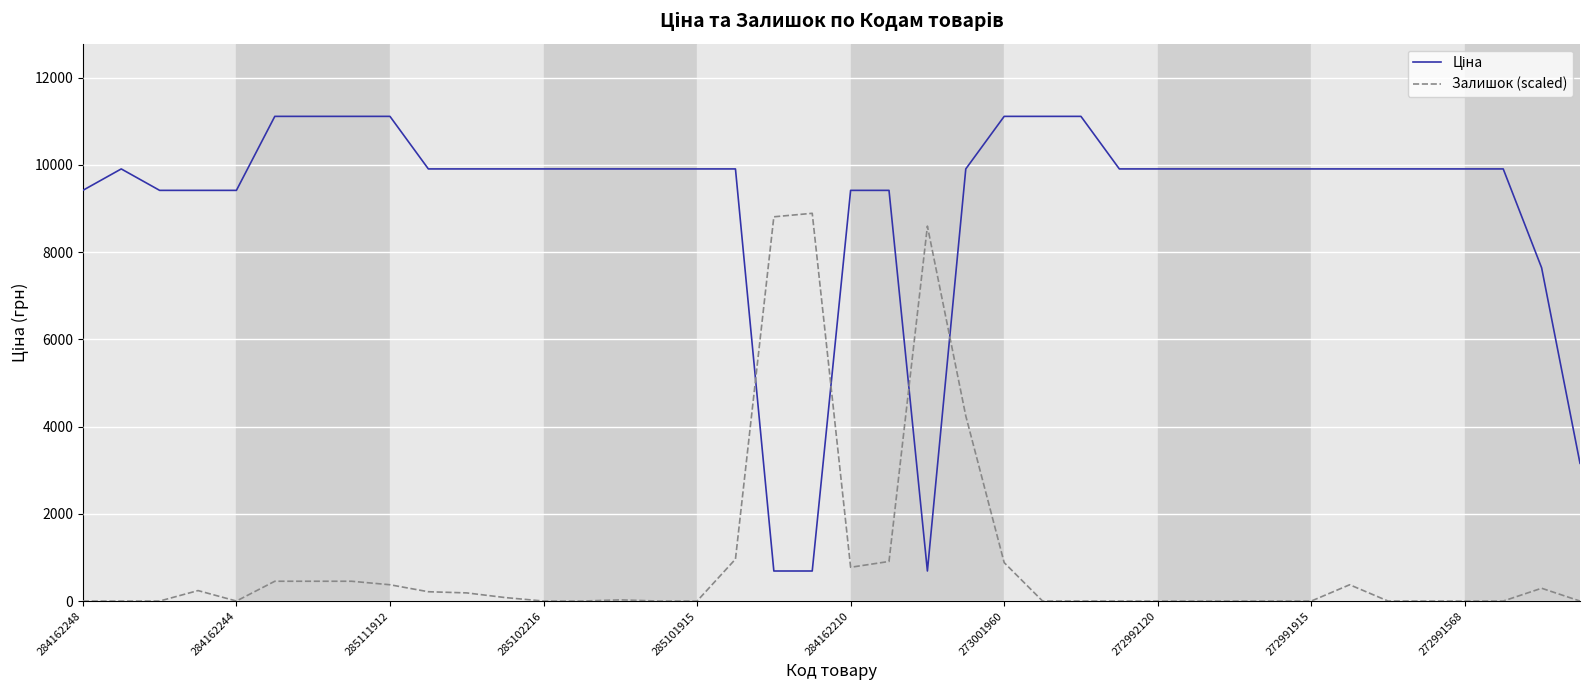

What is the highest value of the Залишок (scaled) series?

8890.9